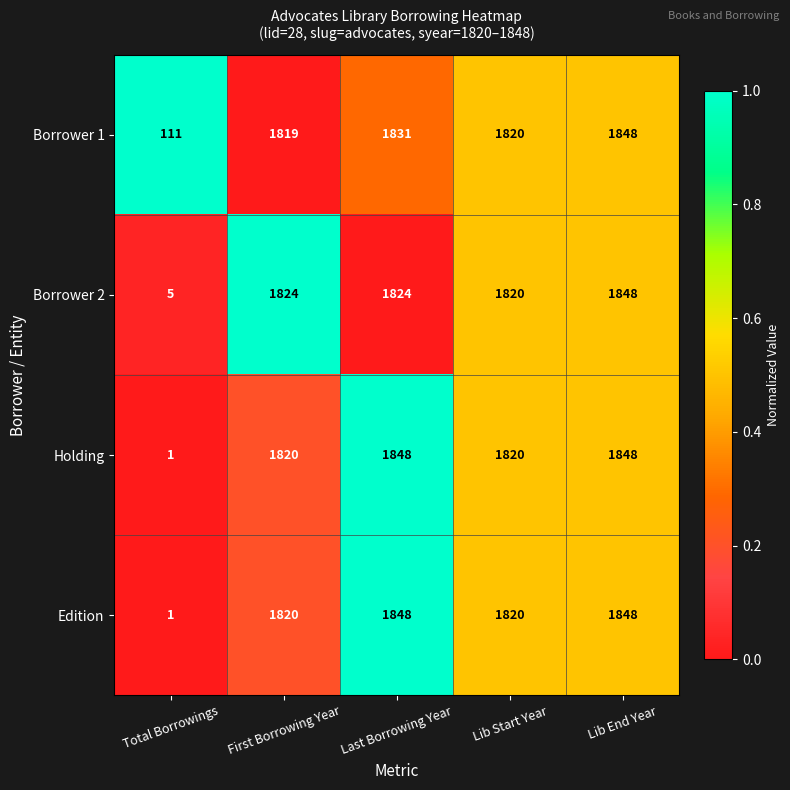

Read the Holding value at Last Borrowing Year.

1848